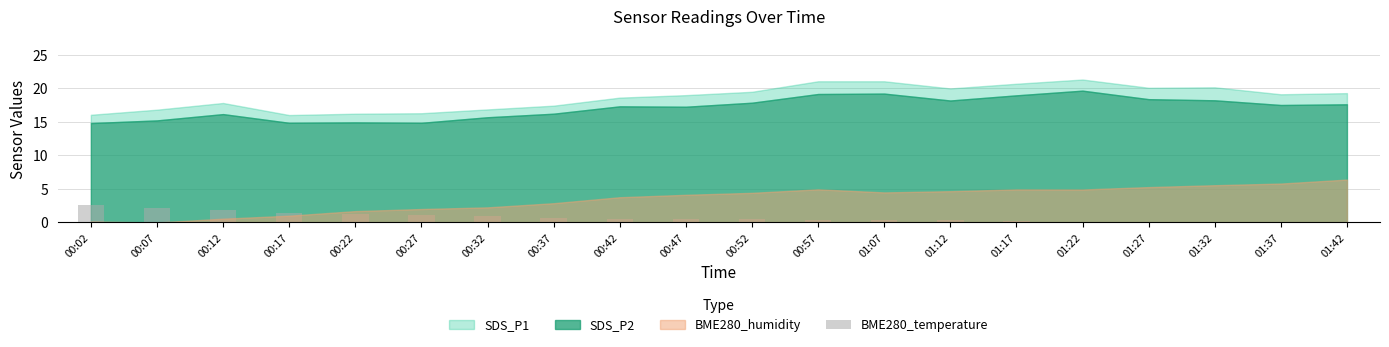

The value at 00:37 is 0.7. True or false?

True